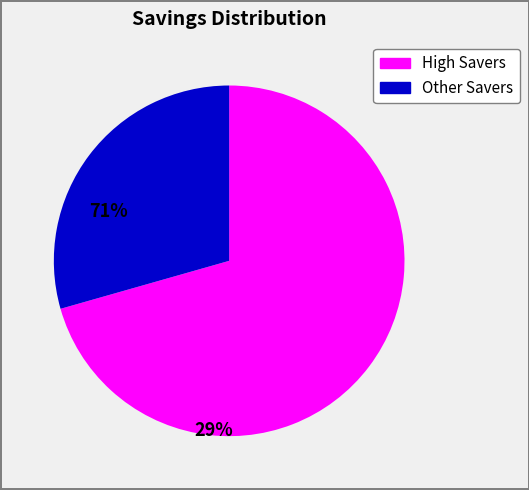

Is there any slice that represents more than half of the pie?

Yes